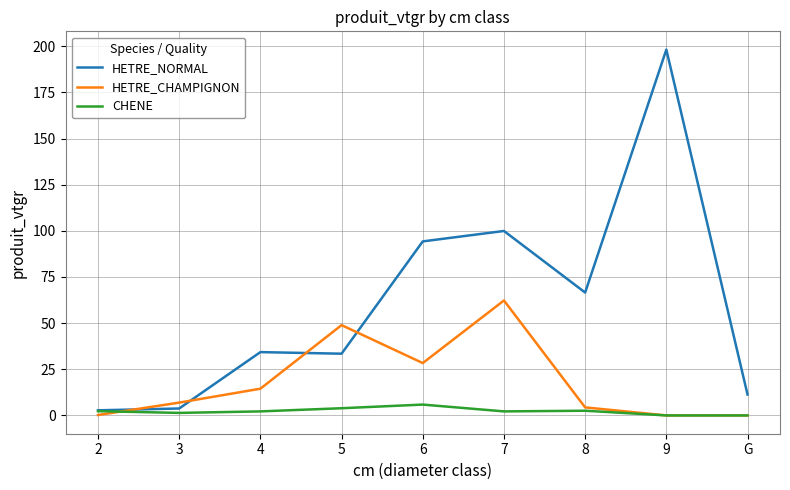

Rank the series by their maximum value, from lowest to highest.

CHENE, HETRE_CHAMPIGNON, HETRE_NORMAL